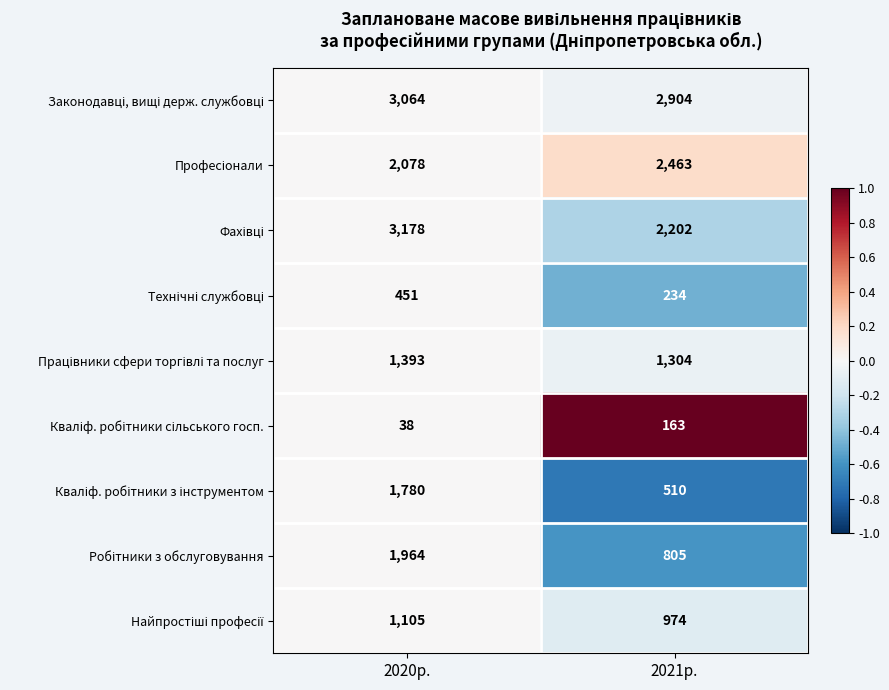

At which category is the sum across all series the highest?

2020р.